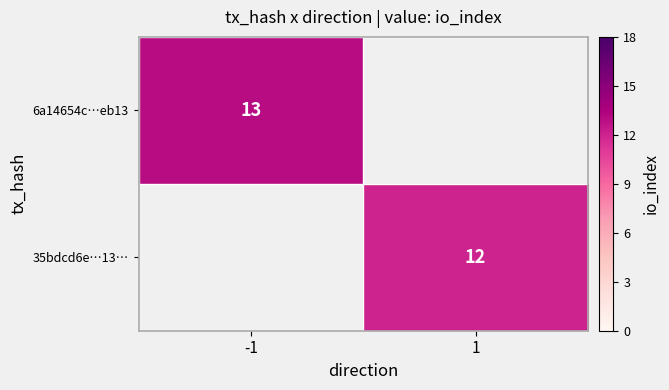

At how many categories does at least one series exceed 12?

1